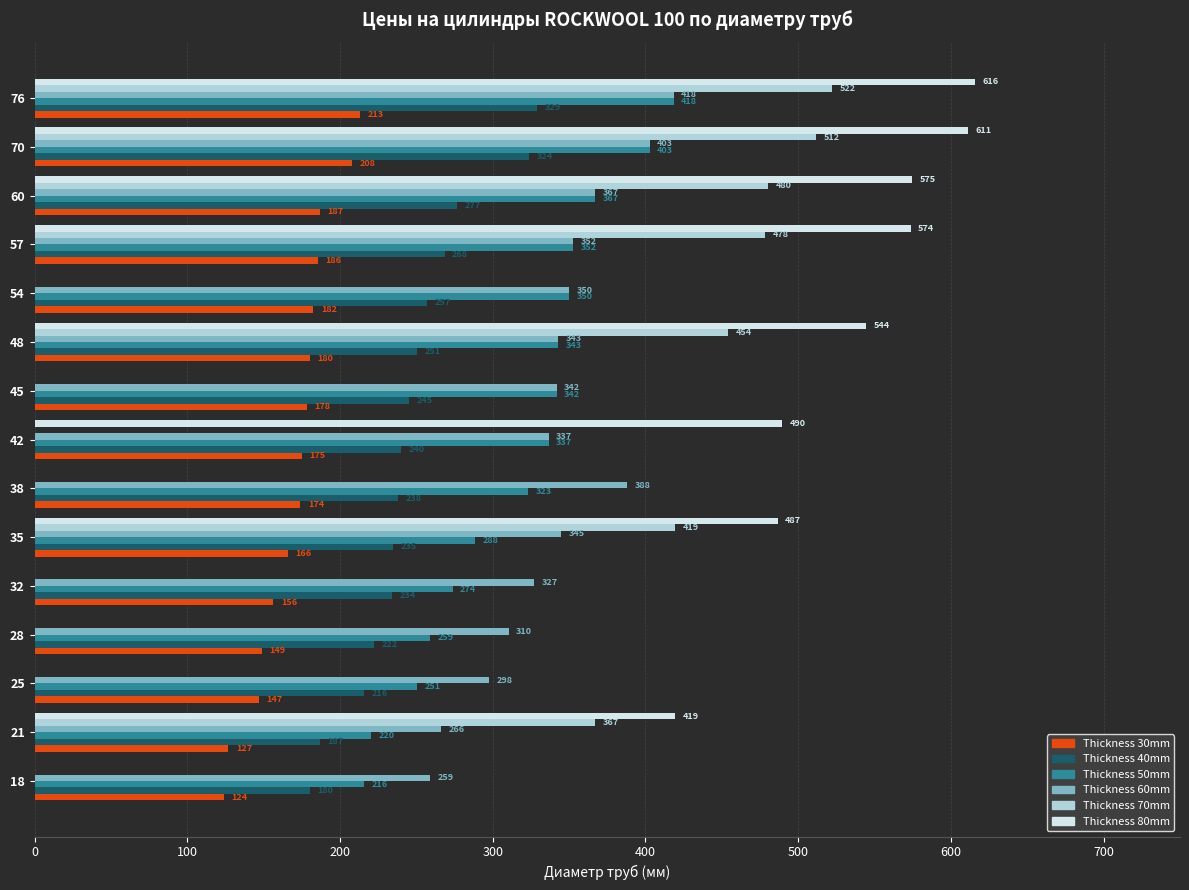

Where is Thickness 40mm nearest to the value 254?

54